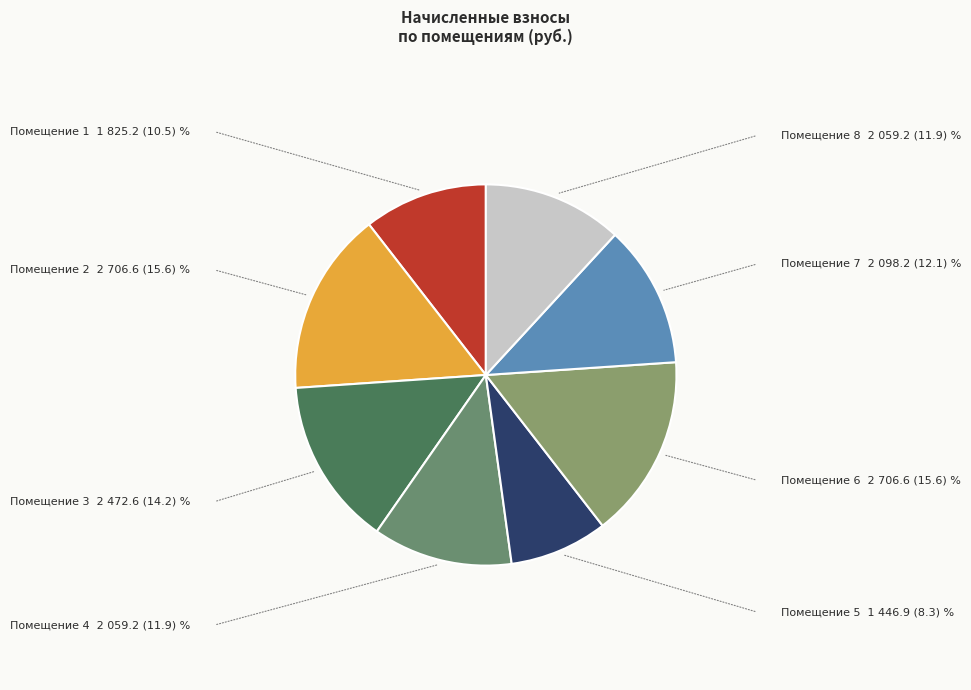

Is there any slice that represents more than half of the pie?

No